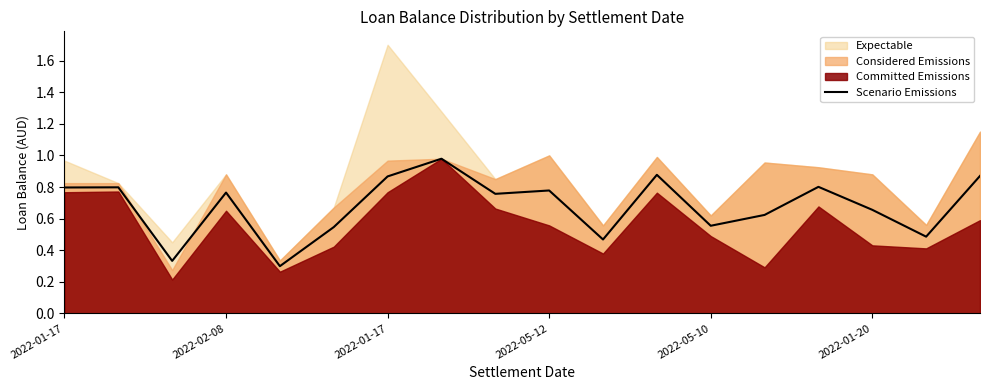

What is the difference between the values at 2022-01-17 and 11?

0.1